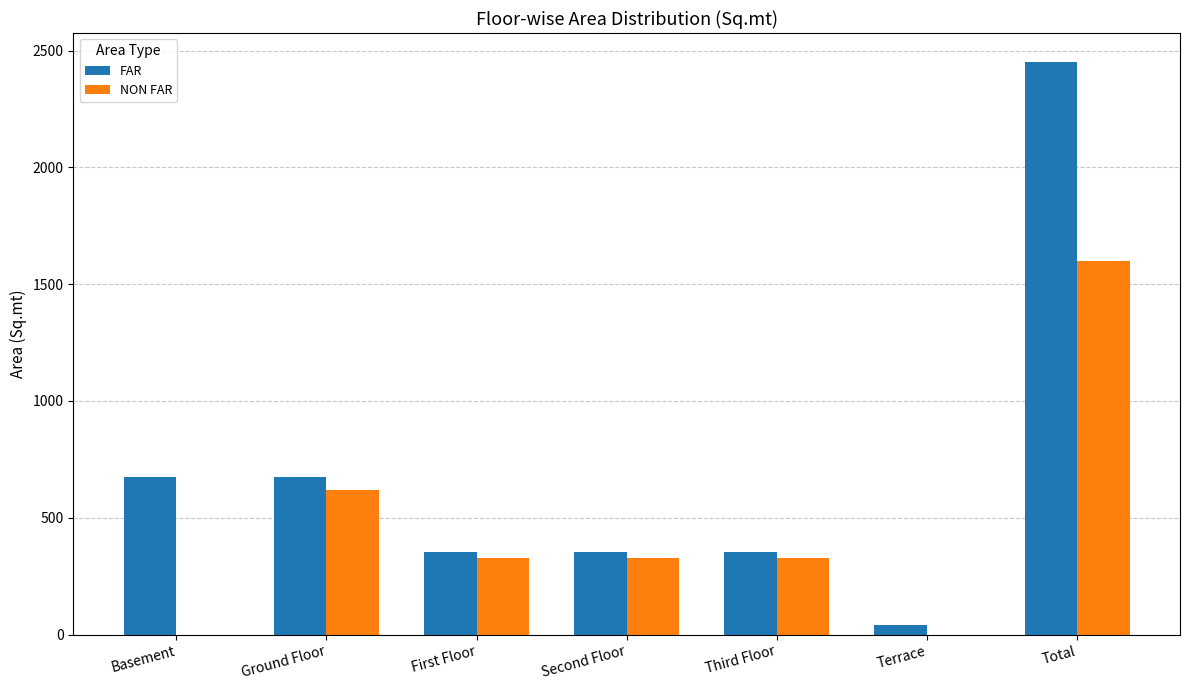

True or false: NON FAR has a value of -570.3 at Terrace.

False